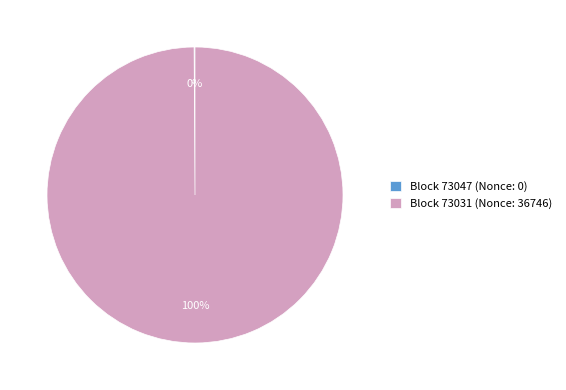

To the nearest percent, what is the average slice percentage?

50%